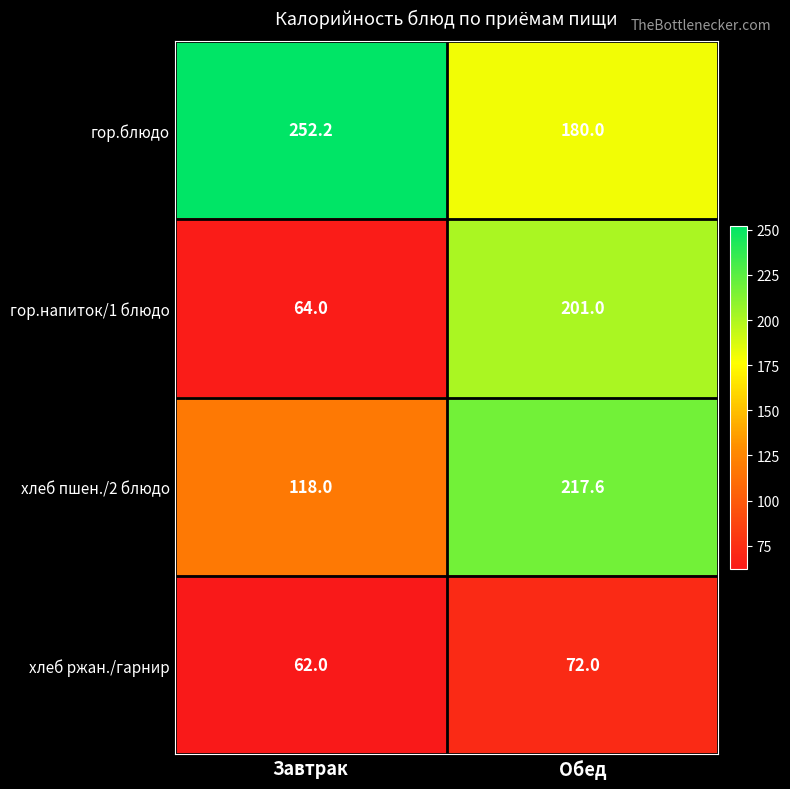

What is the minimum value shown in the chart?

62.0